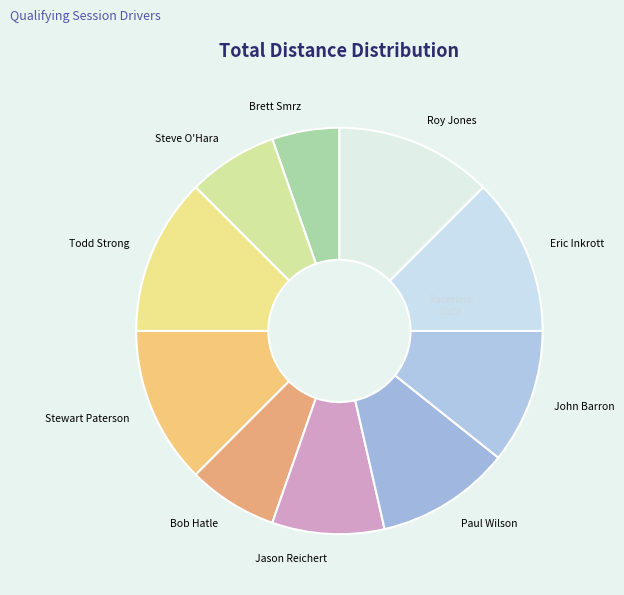

What is the ratio of the value at Roy Jones to the value at Eric Inkrott?

1.0